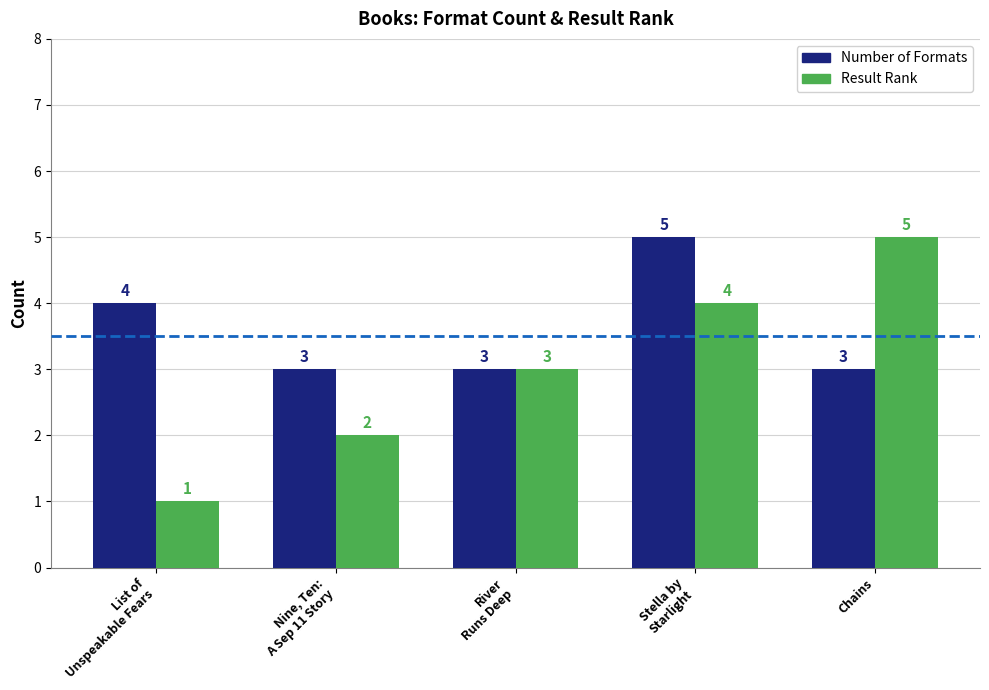

How many groups of bars are there?

5